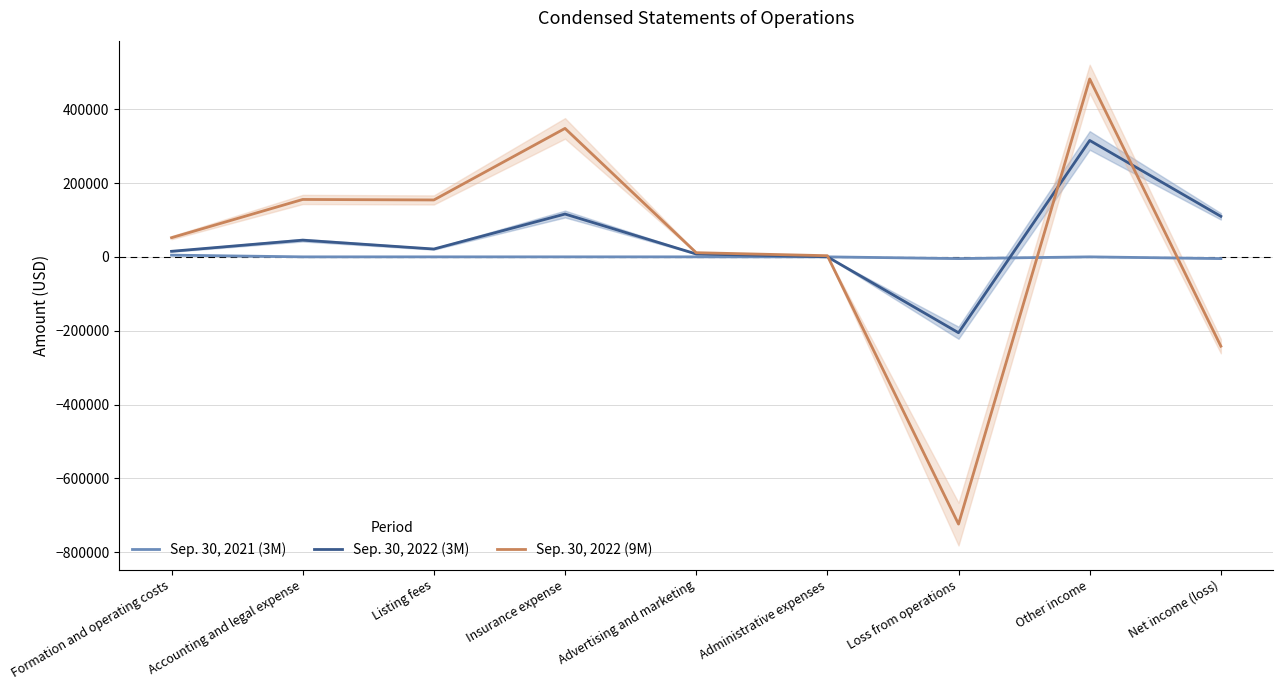

Reading left to right, list all the values displayed in this chart.

Sep. 30, 2021 (3M): 4681	0	0	0	0	0	-4681	0	-4681
Sep. 30, 2022 (3M): 15052	45232	21250	115995	7812	215	-205556	315343	109787
Sep. 30, 2022 (9M): 51941	155496	154107	347985	11303	3117	-723949	481974	-241975